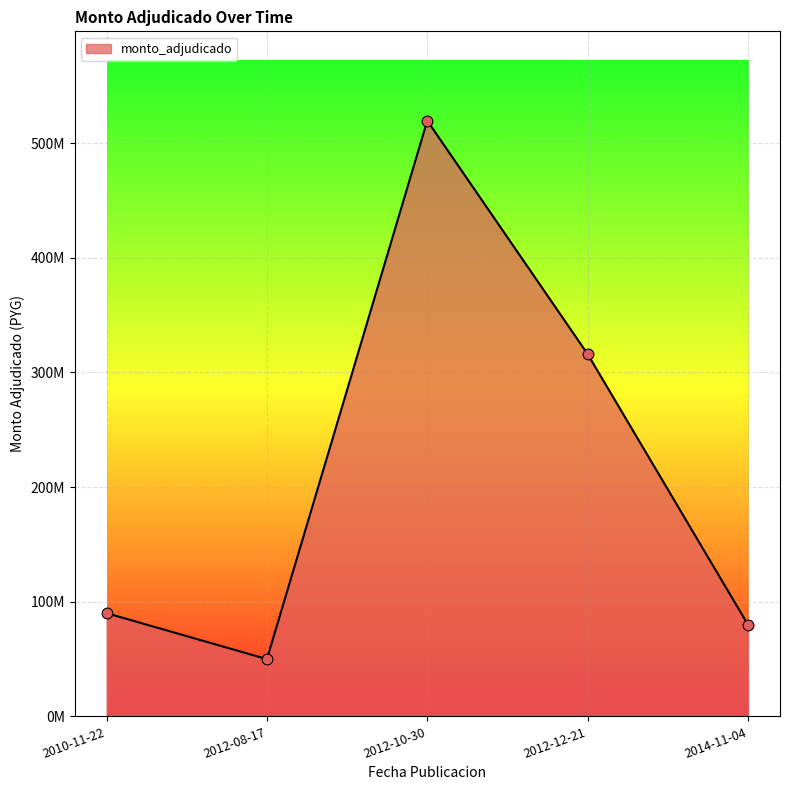

Does the chart have visible grid lines?

Yes